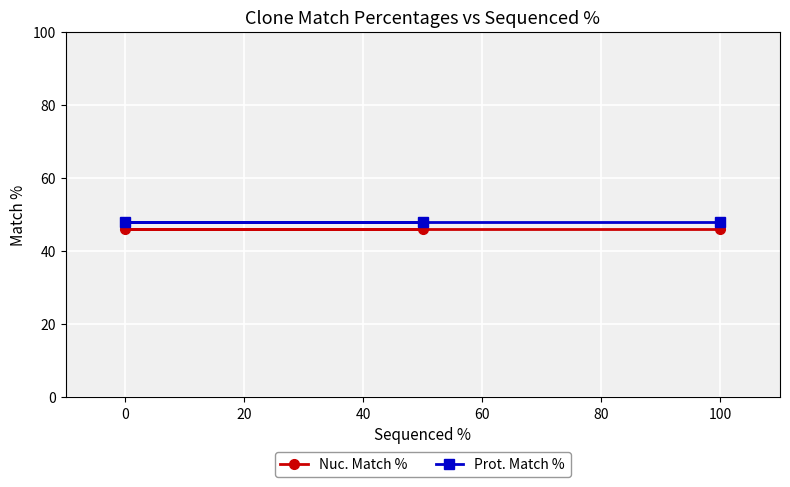

What are all the series names shown in the legend?

Nuc. Match %, Prot. Match %